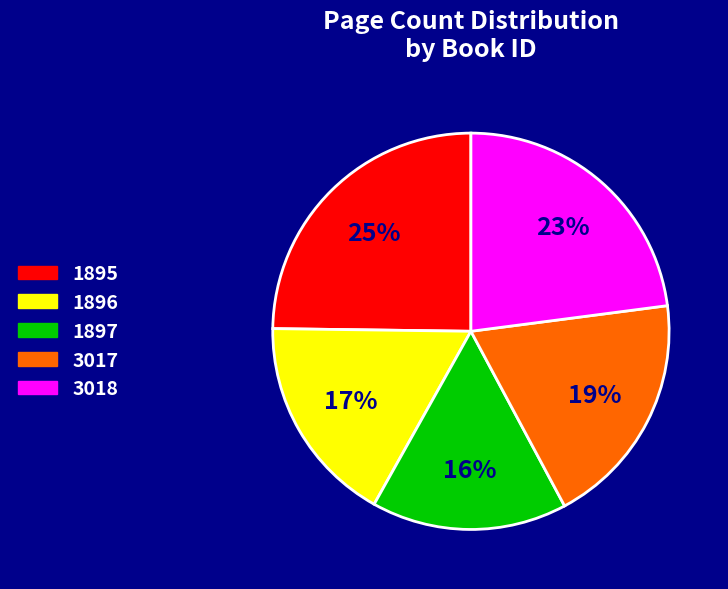

True or false: 3018 accounts for 23% of the total.

True